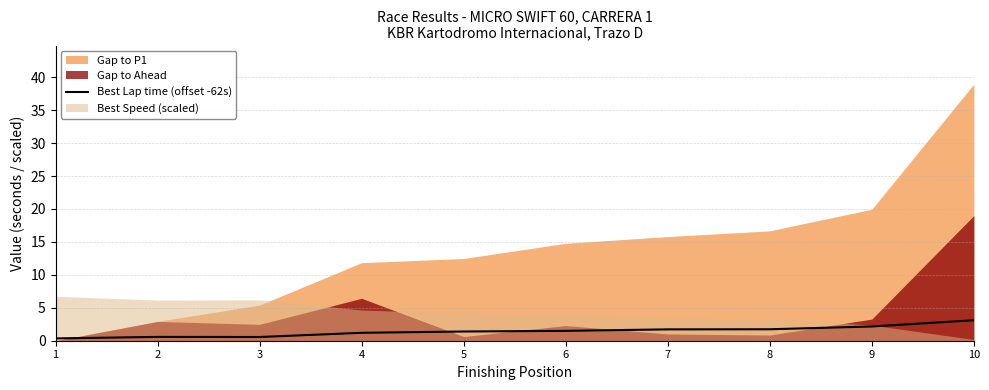

Is it true that Best Lap time (offset -62s) equals 1.5 at 6?

True